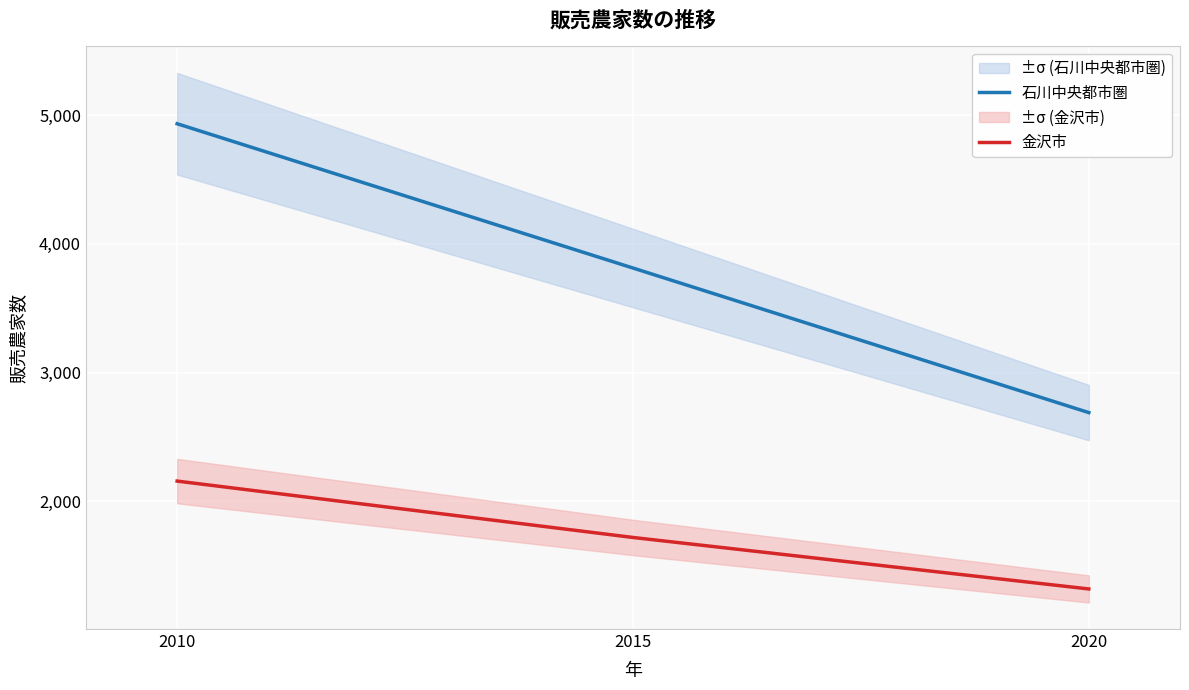

At which label does 石川中央都市圏 first exceed 3812?

2010